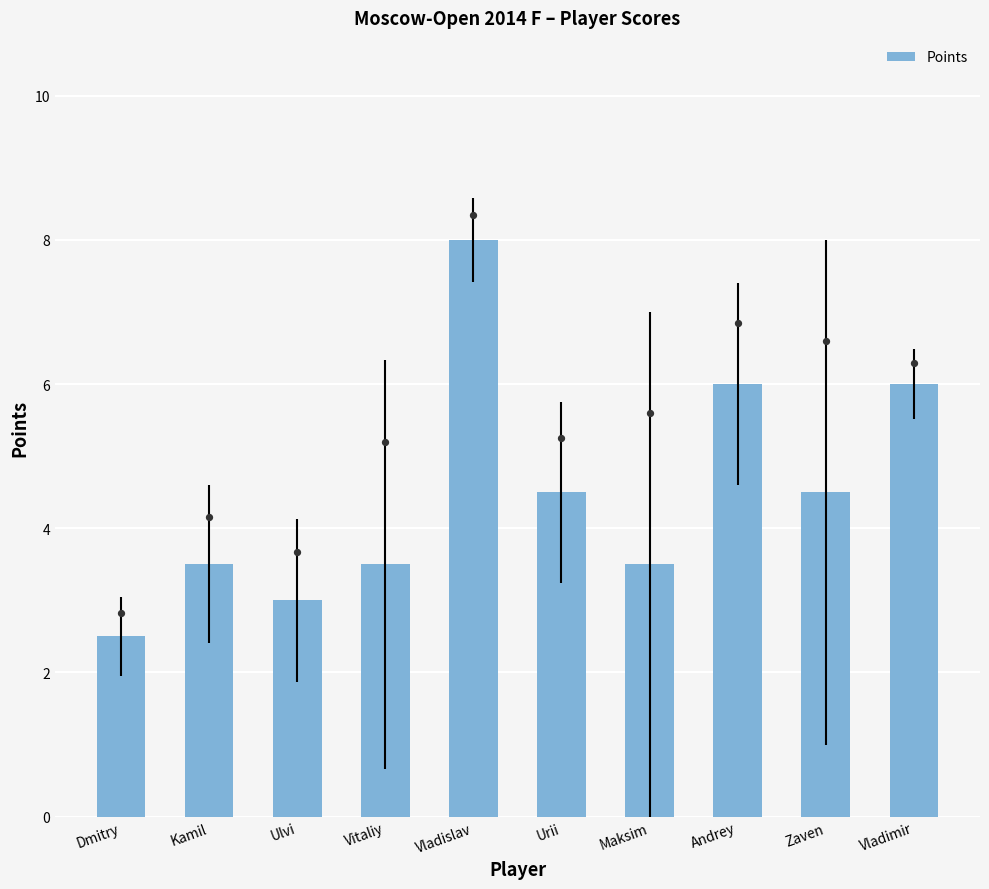

Approximately how many times larger is the value at Vitaliy compared to Vladislav?

0.4